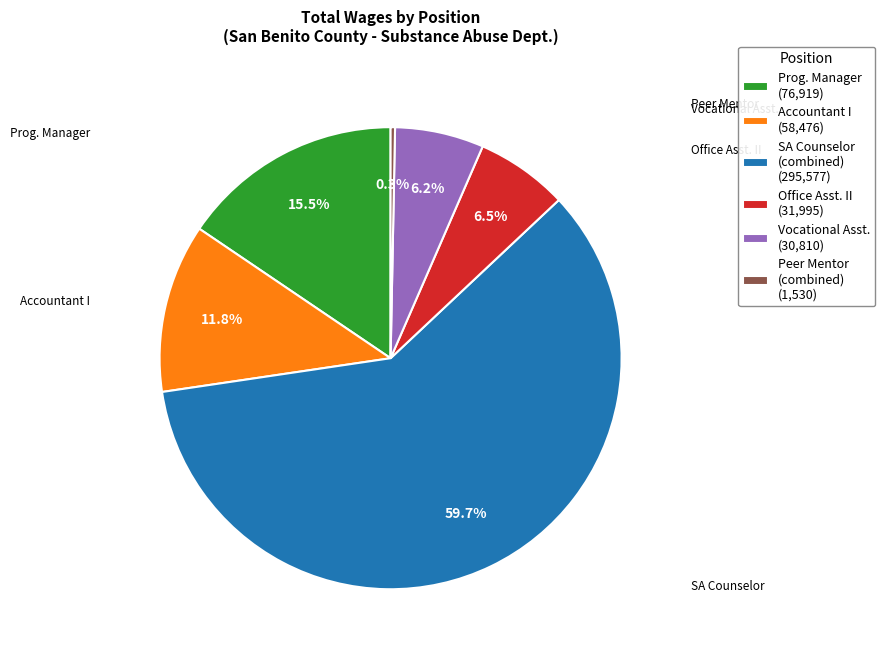

Between SA Counselor (combined) (295,577) and Vocational Asst. (30,810), which is larger?

SA Counselor (combined) (295,577)